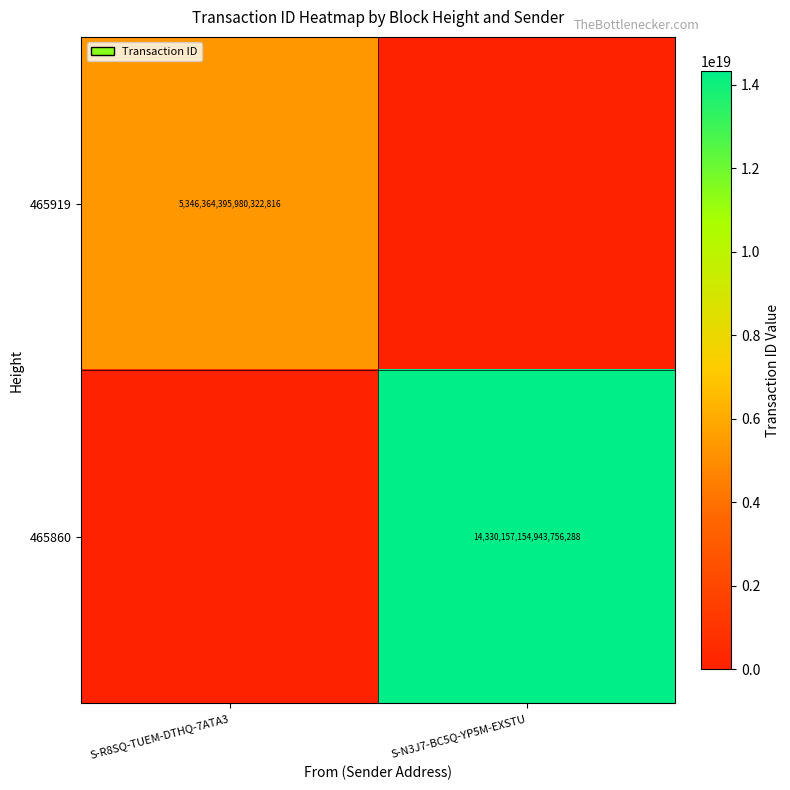

True or false: 465860 has a value of 14330157154943756288 at S-N3J7-BC5Q-YP5M-EXSTU.

True